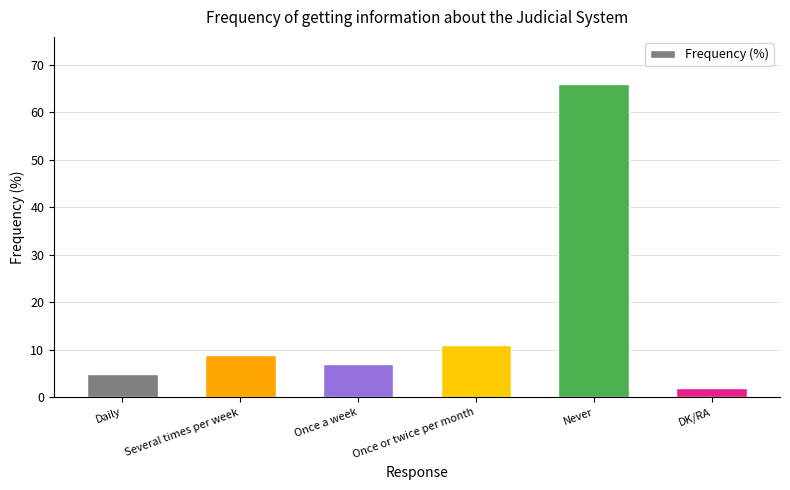

Reading left to right, list all the values displayed in this chart.

5	9	7	11	66	2